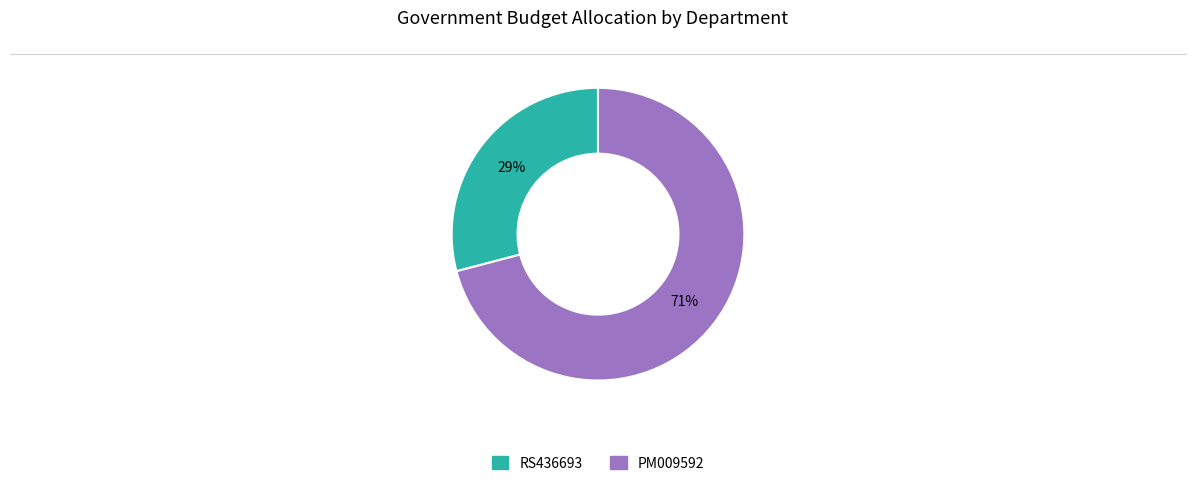

What percentage is the PM009592 slice, to the nearest percent?

71%